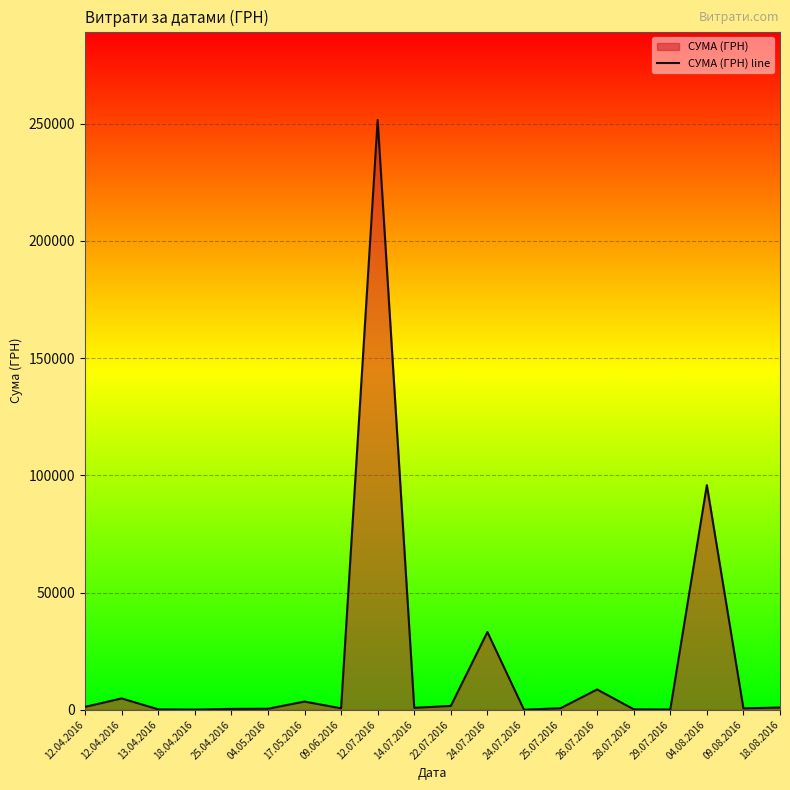

Reading left to right, list all the values displayed in this chart.

12.04.2016=1232.0	12.04.2016=4835.2	13.04.2016=173.9	18.04.2016=73.9	25.04.2016=359.1	04.05.2016=425.3	17.05.2016=3494.0	09.06.2016=600.0	12.07.2016=251569.3	14.07.2016=825.2	22.07.2016=1636.6	24.07.2016=33149.5	24.07.2016=11.2	25.07.2016=646.4	26.07.2016=8661.0	28.07.2016=199.0	29.07.2016=97.8	04.08.2016=95803.0	09.08.2016=587.9	18.08.2016=947.0